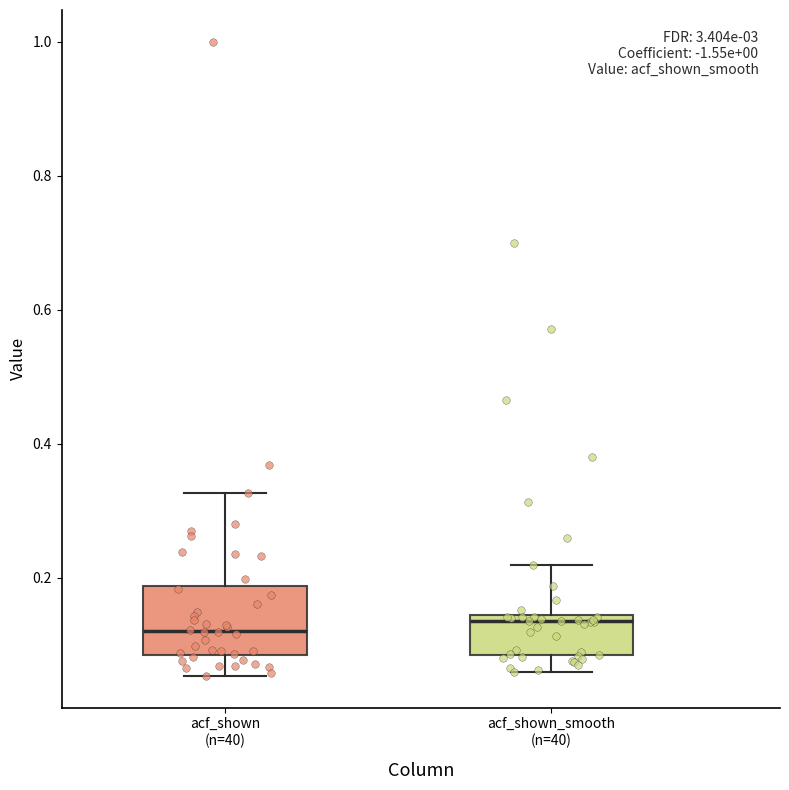

Comparing the boxes themselves (not the whiskers), which one is the tallest?

acf_shown (n=40)